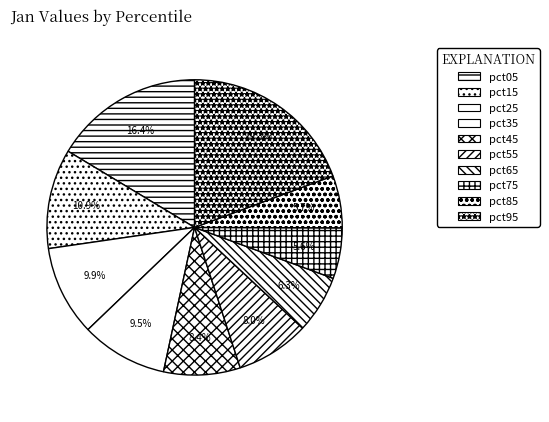

How many slices are in this pie chart?

10